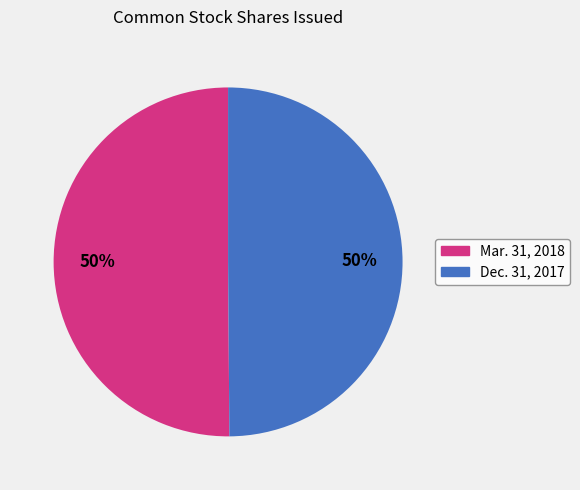

Combined, do Mar. 31, 2018 and Dec. 31, 2017 account for over 50%?

Yes